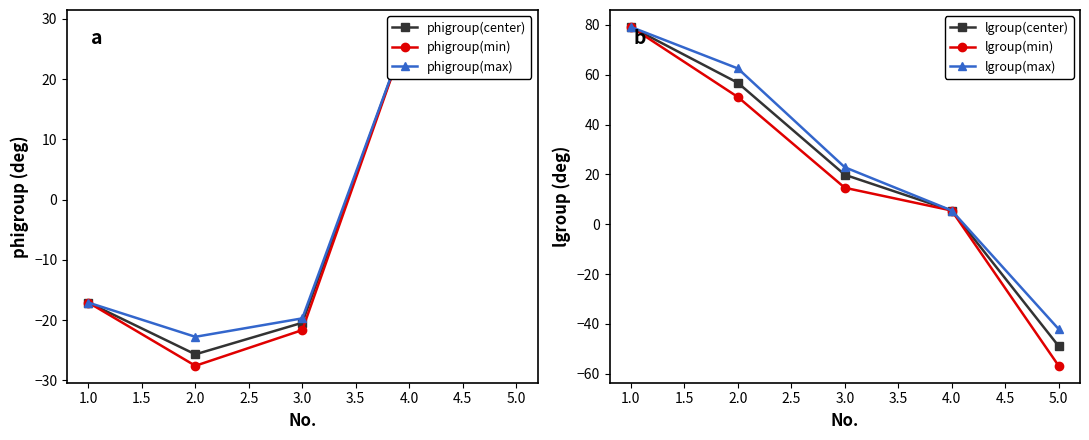

What is the value of the lgroup(center) point at the 2nd from the left?

56.8